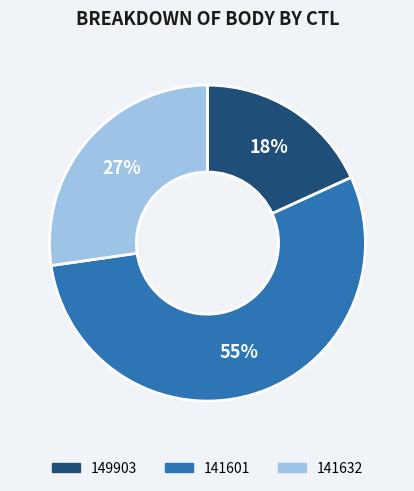

What percentage is the 149903 slice, to the nearest percent?

18%